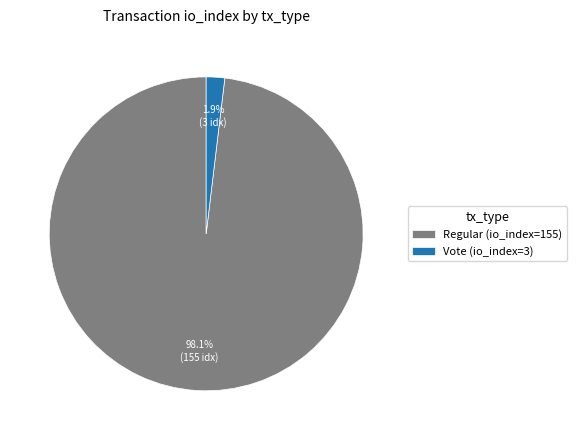

How many segments does this pie chart have?

2